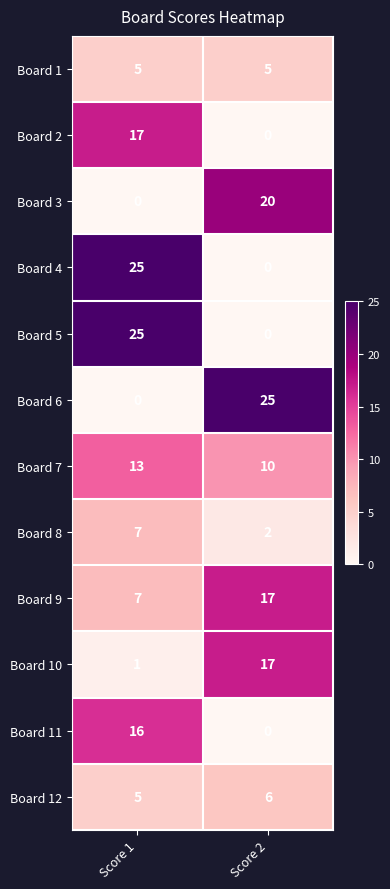

What is the maximum value shown in the chart?

25